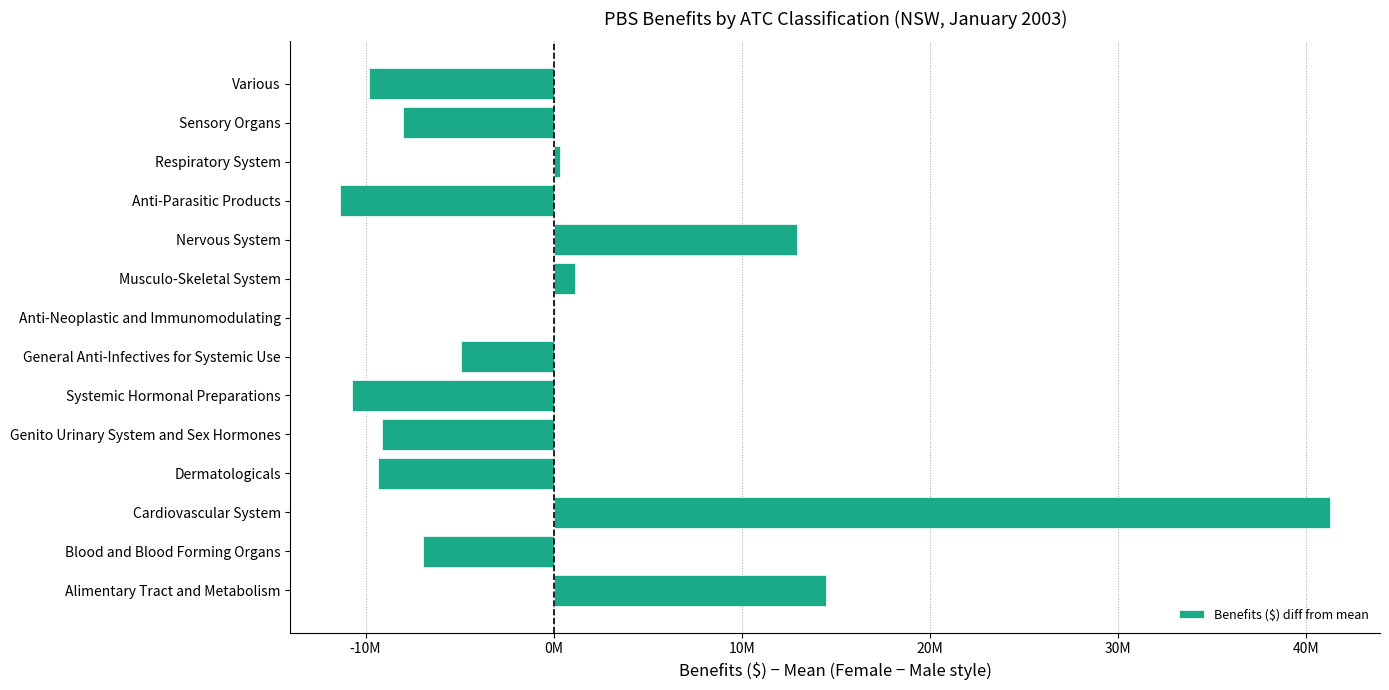

Are the bars grouped side by side (vs. stacked)?

No